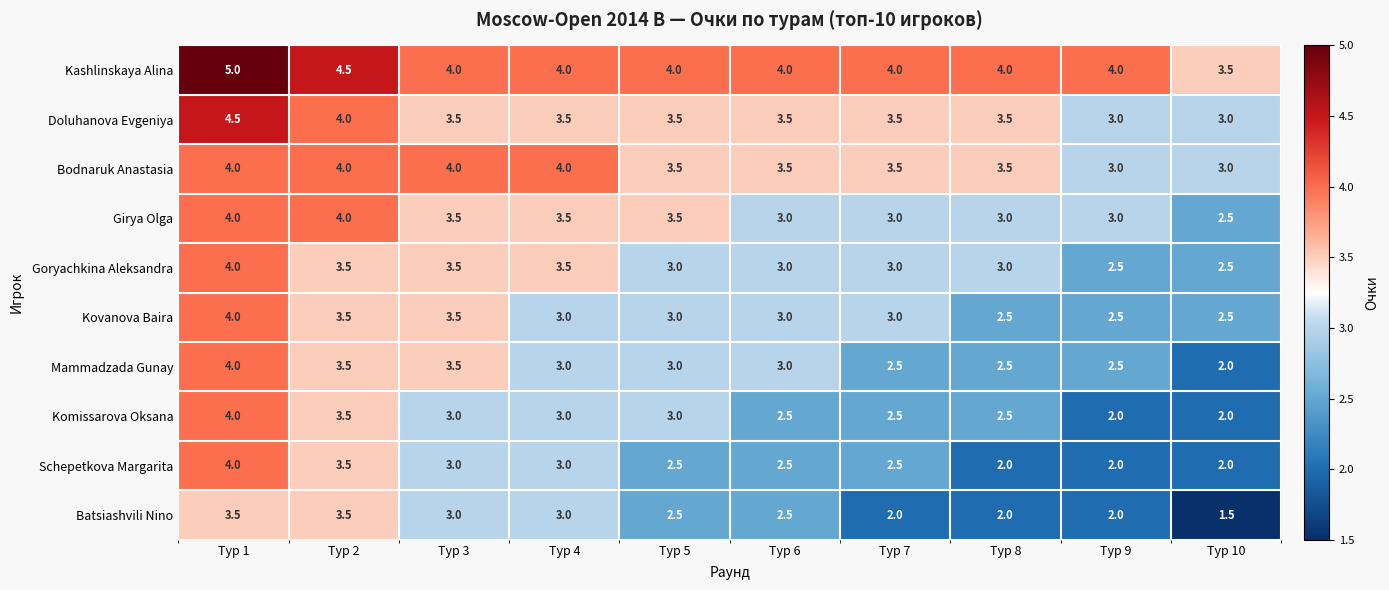

What value does the Doluhanova Evgeniya series have at Тур 5?

3.5